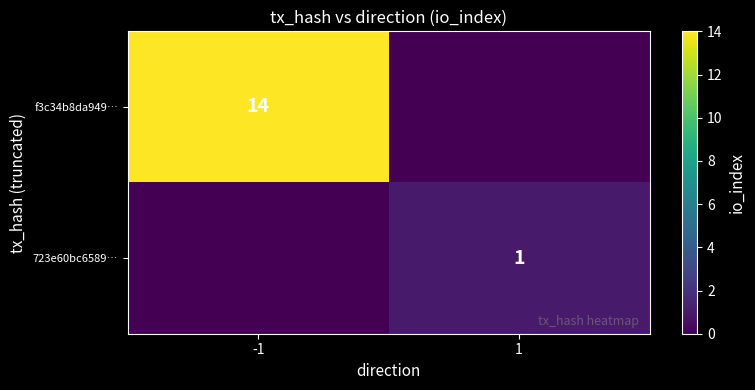

True or false: f3c34b8da949… has a value of 14 at -1.

True